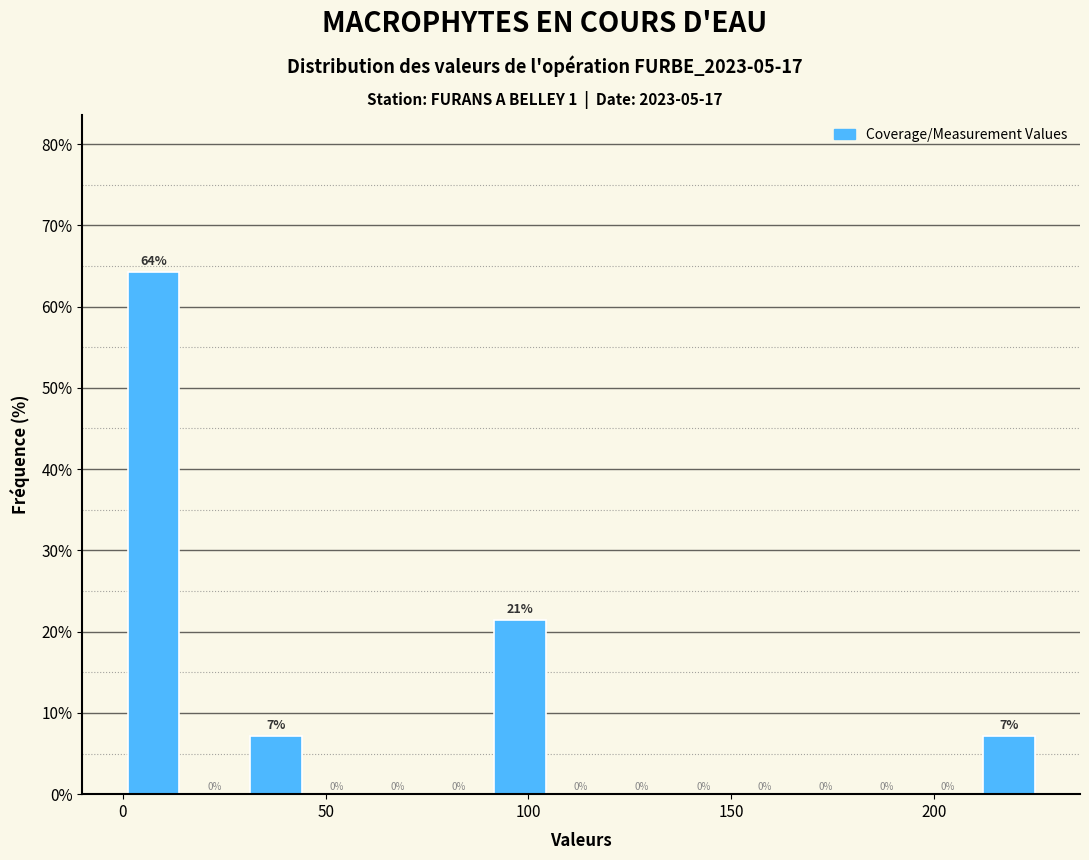

Around what value on the x-axis is the tallest bar? Give the approximate position of its centre, as read against the axis.

10